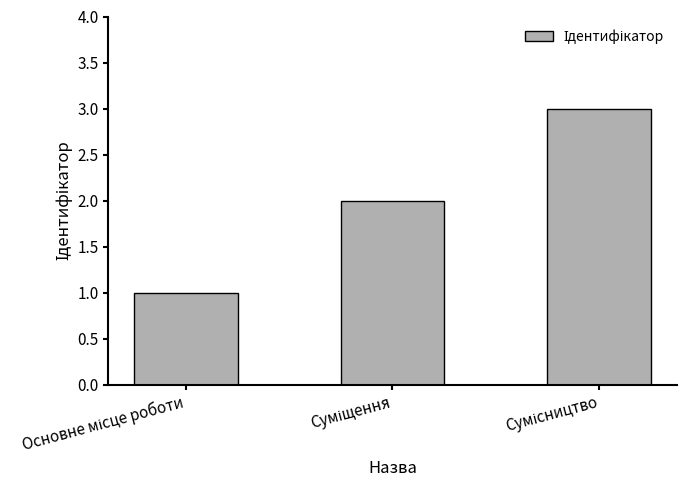

How many series are shown in this chart?

1